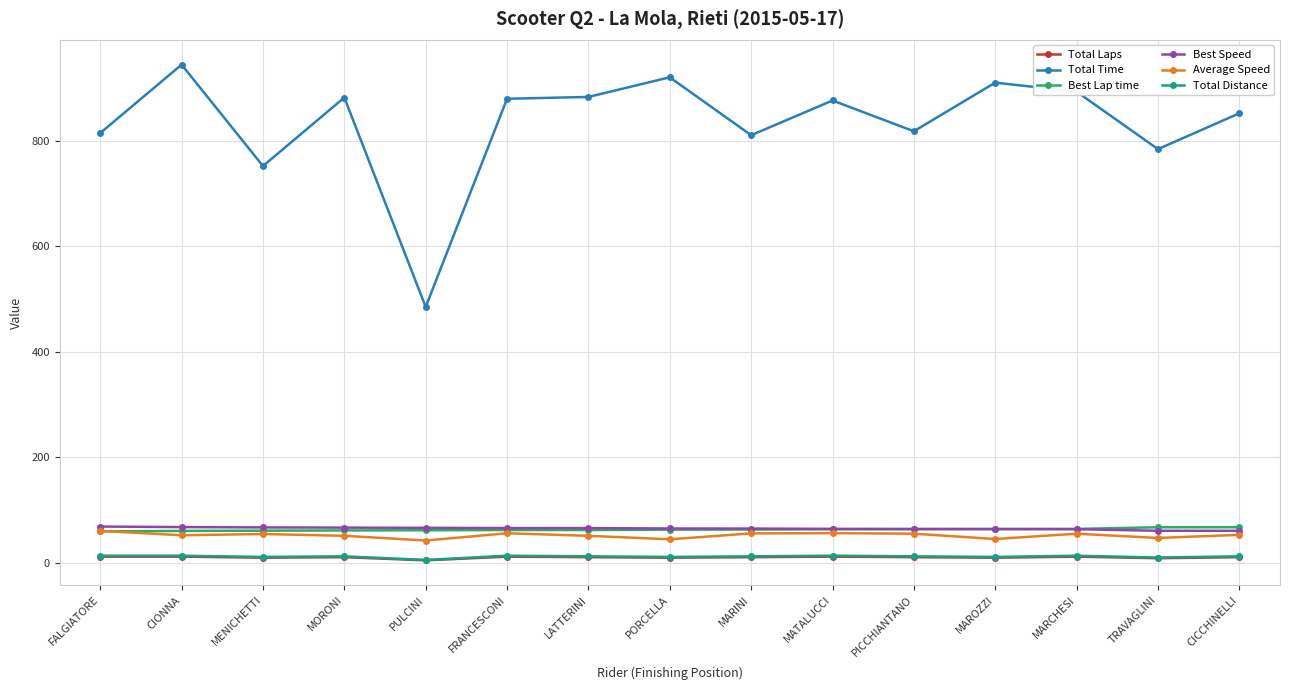

At which category does the chart reach its peak across all series?

CIONNA